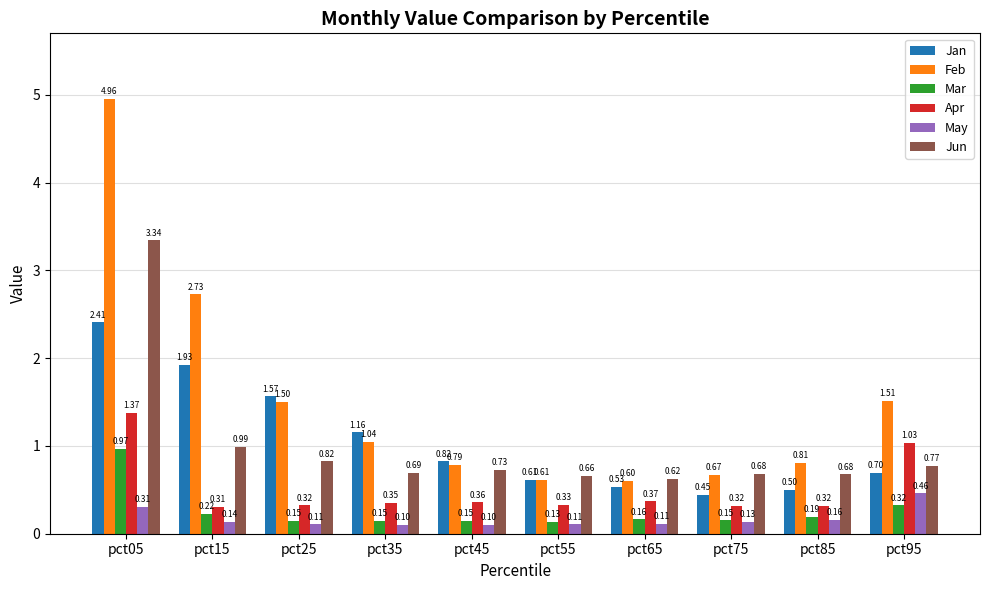

List the series in order of their peak value, lowest first.

May, Mar, Apr, Jan, Jun, Feb